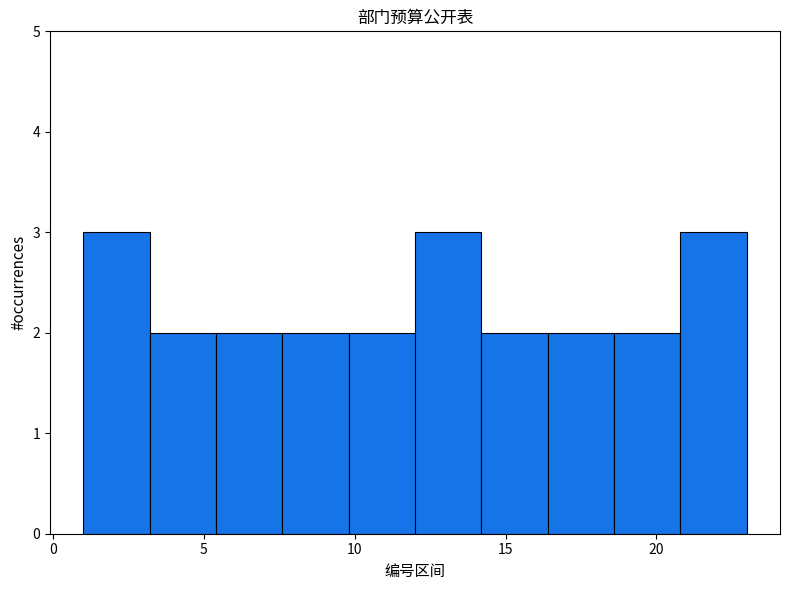

Reading left to right, transcribe this chart: for each bar, give the range it covers on the x-axis and its height. Neither the bar edges nor the heights are printed on the chart, so give them approximately, as read against the axes.

1.0 to 3.2: 3
3.2 to 5.4: 2
5.4 to 7.6: 2
7.6 to 9.8: 2
9.8 to 12.0: 2
12.0 to 14.2: 3
14.2 to 16.4: 2
16.4 to 18.6: 2
18.6 to 20.8: 2
20.8 to 23.0: 3